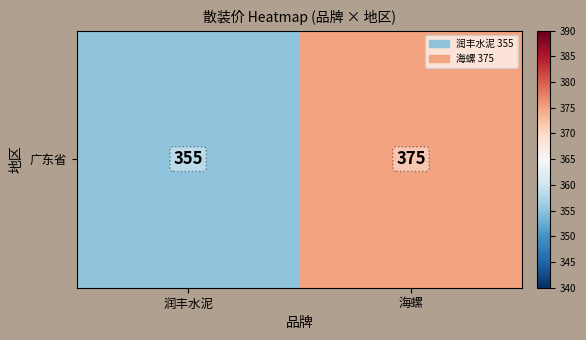

The chart shows a value of 184 at 海螺. True or false?

False